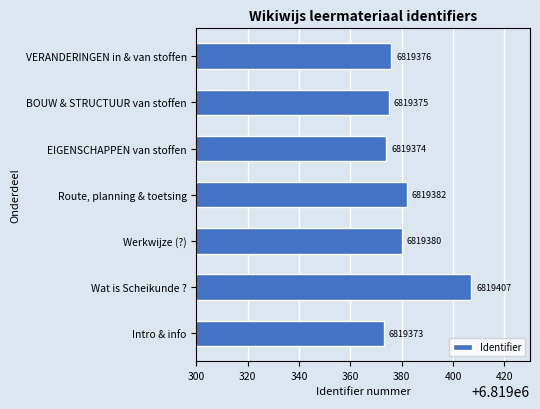

Which label corresponds to the smallest value in the chart?

Intro & info